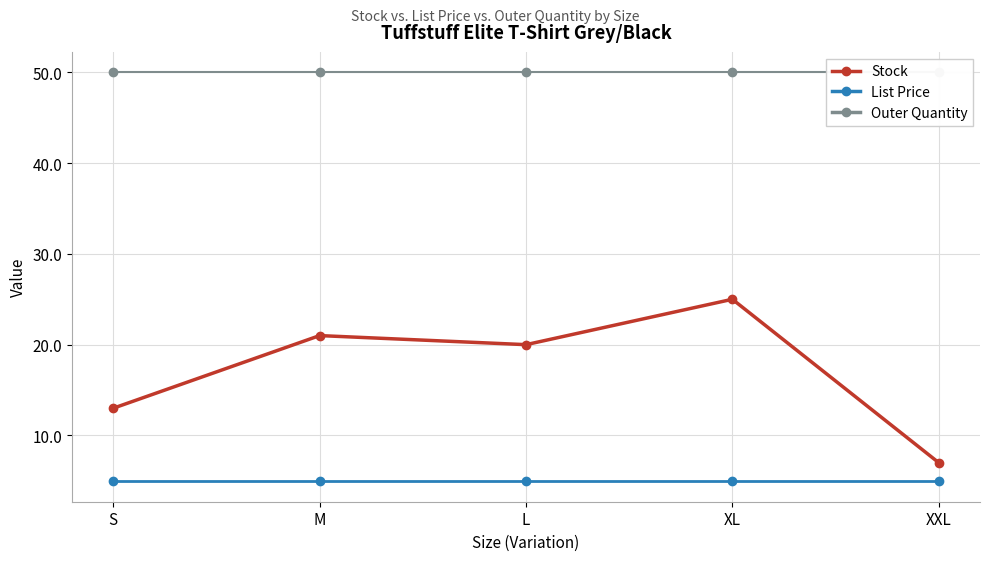

How many series are shown in this chart?

3